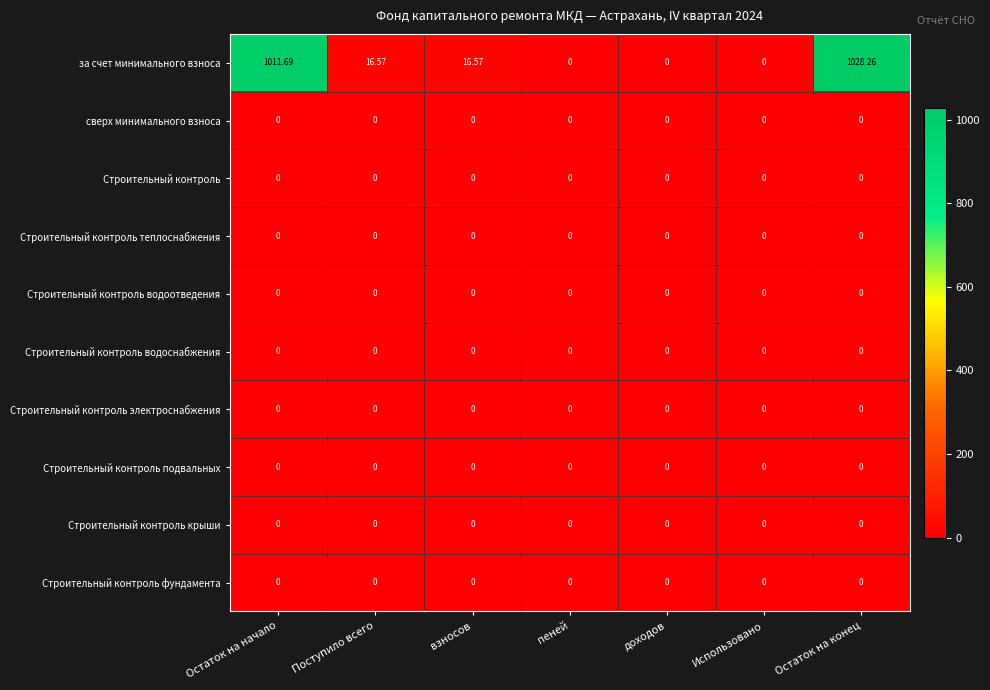

Which series has the widest spread of values?

за счет минимального взноса